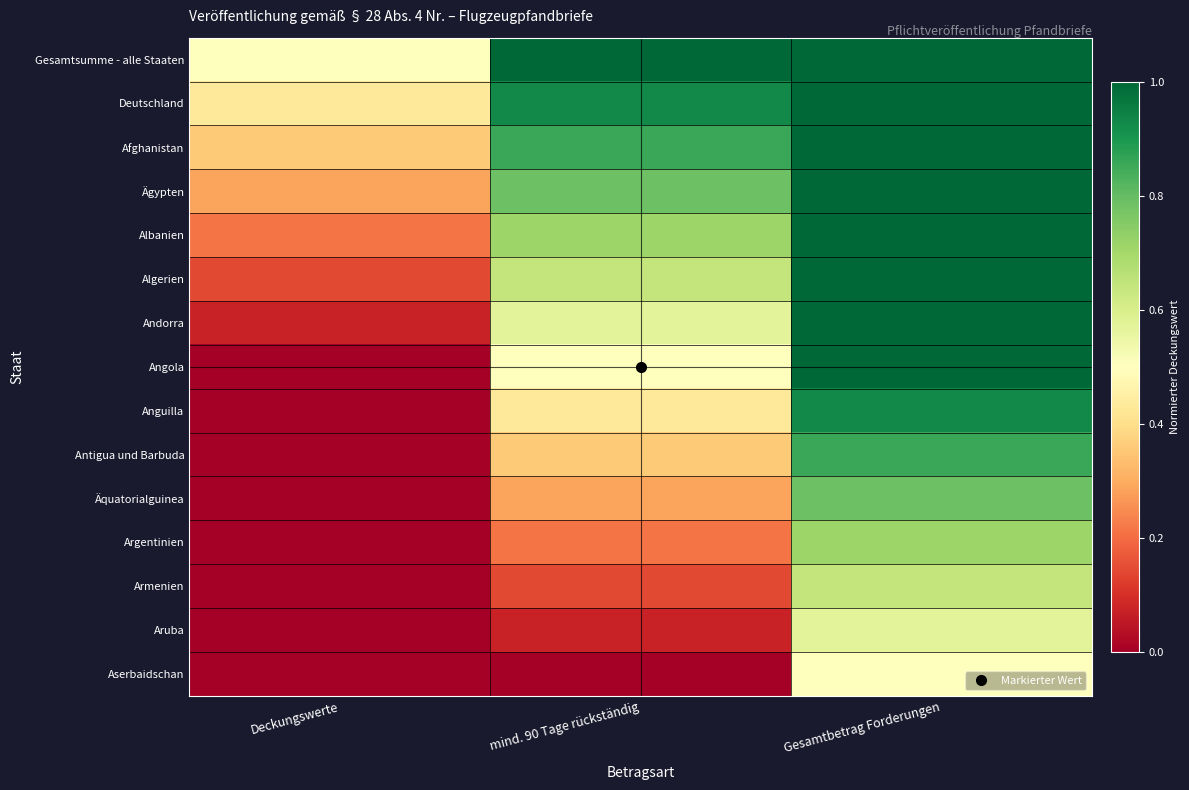

Reading left to right, list all the values displayed in this chart.

Gesamtsumme - alle Staaten: Deckungswerte=0.5	mind. 90 Tage rückständig=1.0	Gesamtbetrag Forderungen=1.0
Deutschland: Deckungswerte=0.4	mind. 90 Tage rückständig=0.9	Gesamtbetrag Forderungen=1.0
Afghanistan: Deckungswerte=0.4	mind. 90 Tage rückständig=0.9	Gesamtbetrag Forderungen=1.0
Ägypten: Deckungswerte=0.3	mind. 90 Tage rückständig=0.8	Gesamtbetrag Forderungen=1.0
Albanien: Deckungswerte=0.2	mind. 90 Tage rückständig=0.7	Gesamtbetrag Forderungen=1.0
Algerien: Deckungswerte=0.1	mind. 90 Tage rückständig=0.6	Gesamtbetrag Forderungen=1.0
Andorra: Deckungswerte=0.1	mind. 90 Tage rückständig=0.6	Gesamtbetrag Forderungen=1.0
Angola: Deckungswerte=0.0	mind. 90 Tage rückständig=0.5	Gesamtbetrag Forderungen=1.0
Anguilla: Deckungswerte=0.0	mind. 90 Tage rückständig=0.4	Gesamtbetrag Forderungen=0.9
Antigua und Barbuda: Deckungswerte=0.0	mind. 90 Tage rückständig=0.4	Gesamtbetrag Forderungen=0.9
Äquatorialguinea: Deckungswerte=0.0	mind. 90 Tage rückständig=0.3	Gesamtbetrag Forderungen=0.8
Argentinien: Deckungswerte=0.0	mind. 90 Tage rückständig=0.2	Gesamtbetrag Forderungen=0.7
Armenien: Deckungswerte=0.0	mind. 90 Tage rückständig=0.1	Gesamtbetrag Forderungen=0.6
Aruba: Deckungswerte=0.0	mind. 90 Tage rückständig=0.1	Gesamtbetrag Forderungen=0.6
Aserbaidschan: Deckungswerte=0.0	mind. 90 Tage rückständig=0.0	Gesamtbetrag Forderungen=0.5